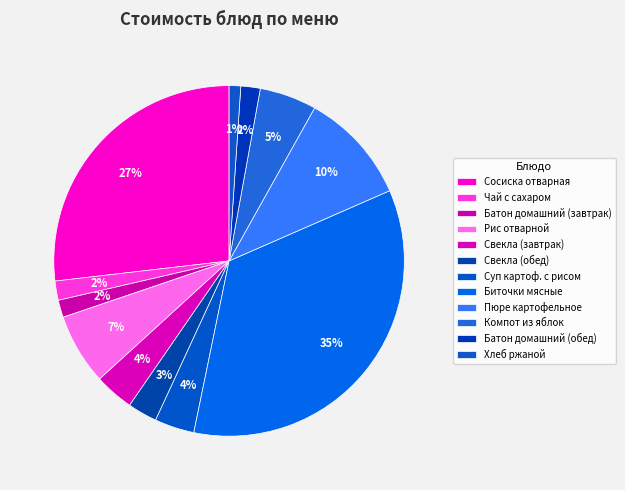

Rank the categories by value from lowest to highest.

Хлеб ржаной, Батон домашний (завтрак), Чай с сахаром, Батон домашний (обед), Свекла (обед), Свекла (завтрак), Суп картоф. с рисом, Компот из яблок, Рис отварной, Пюре картофельное, Сосиска отварная, Биточки мясные